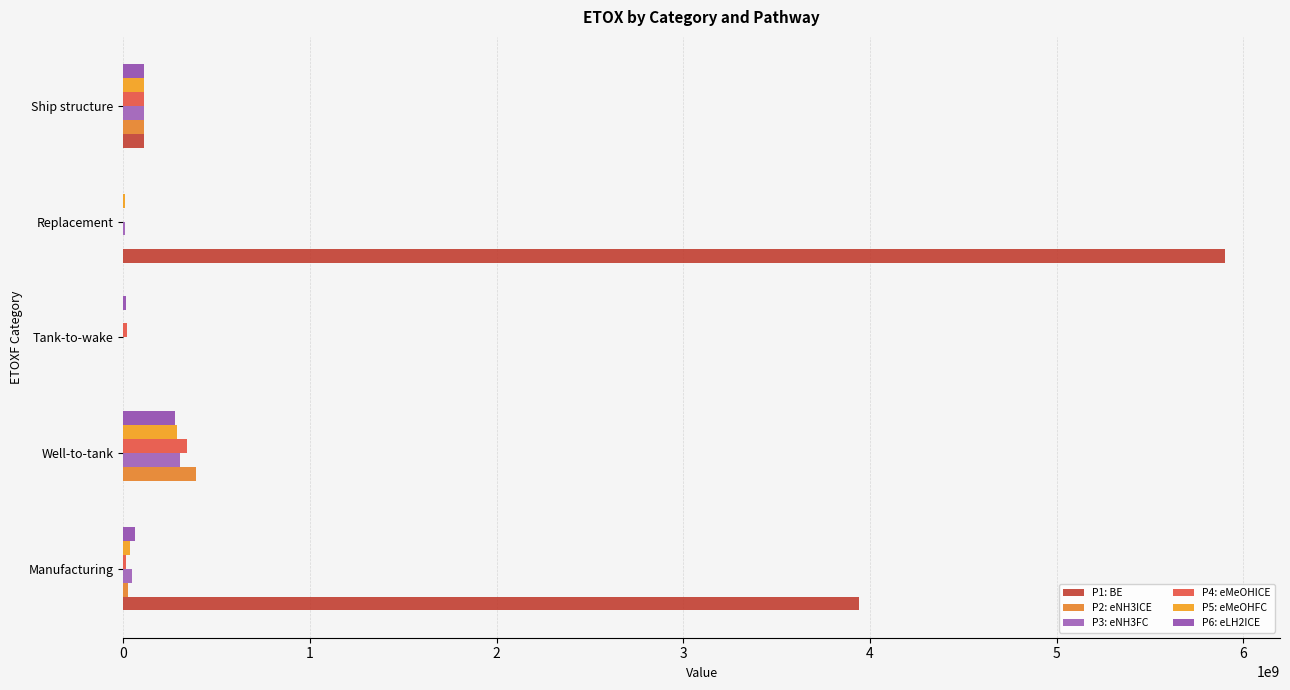

List the series in order of their peak value, lowest first.

P6: eLH2ICE, P5: eMeOHFC, P3: eNH3FC, P4: eMeOHICE, P2: eNH3ICE, P1: BE